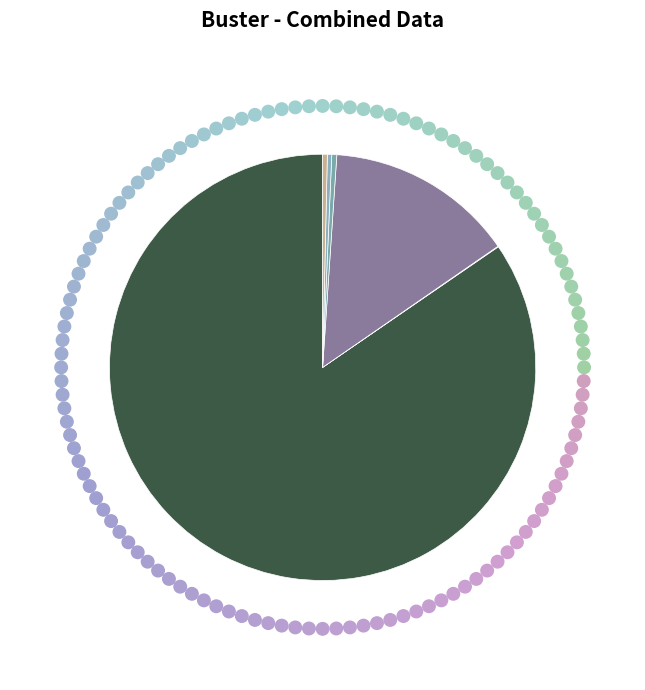

How many slices are in this pie chart?

6